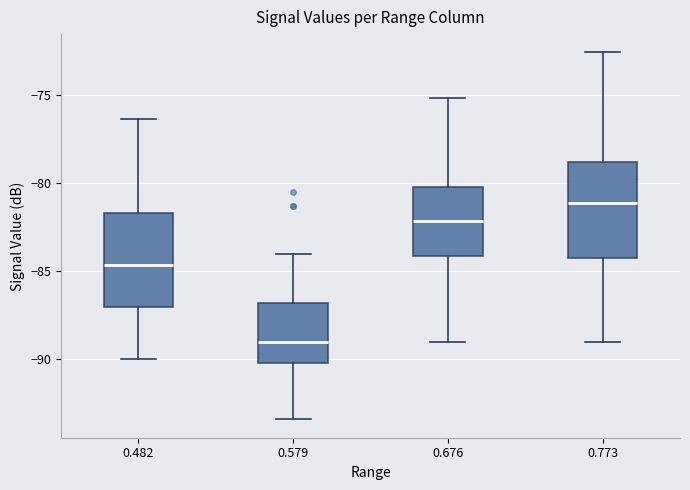

Reading left to right, transcribe this box plot: for each box, give where its median line is, the range the box spans, and where its two whiskers end, as read against the y-axis. The values are not printed on the chart, so give them approximately, as read against the axis.

0.482: median -84.5, box -87.0 to -81.5, whiskers -90.0 to -76.5
0.579: median -89.0, box -90.0 to -87.0, whiskers -93.5 to -84.0
0.676: median -82.0, box -84.0 to -80.0, whiskers -89.0 to -75.0
0.773: median -81.0, box -84.5 to -79.0, whiskers -89.0 to -72.5